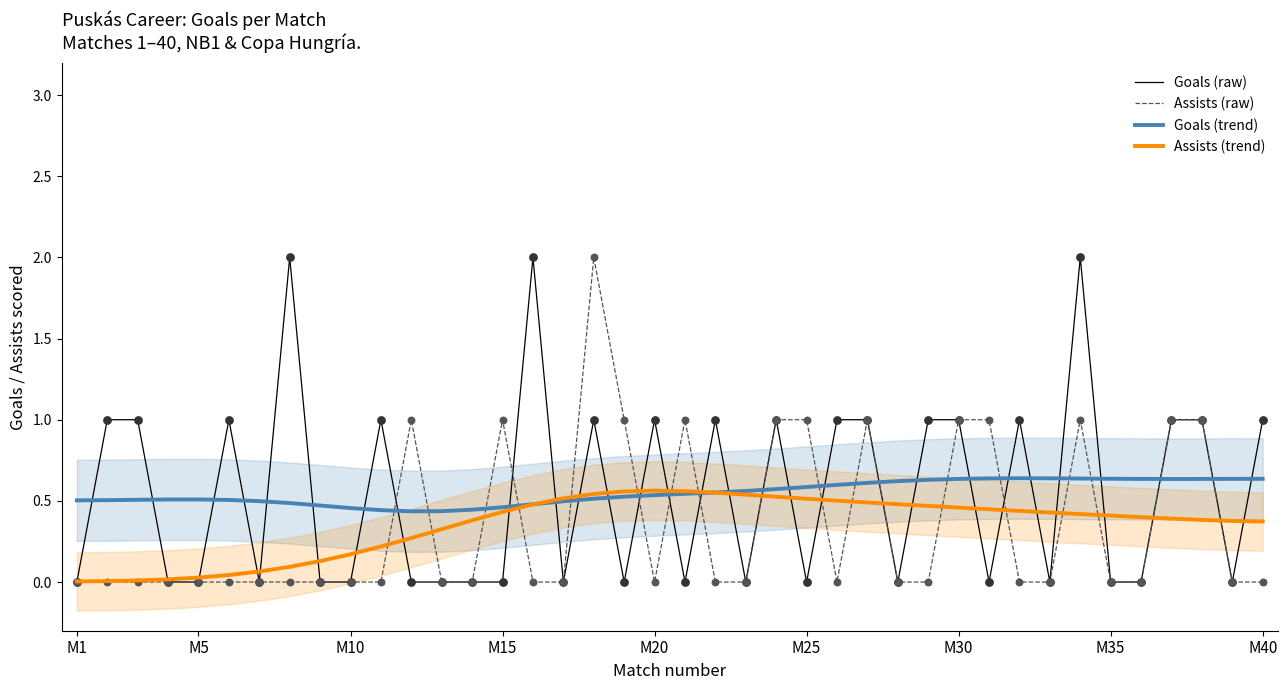

What are all the series names shown in the legend?

Goals (raw), Assists (raw), Goals (trend), Assists (trend)